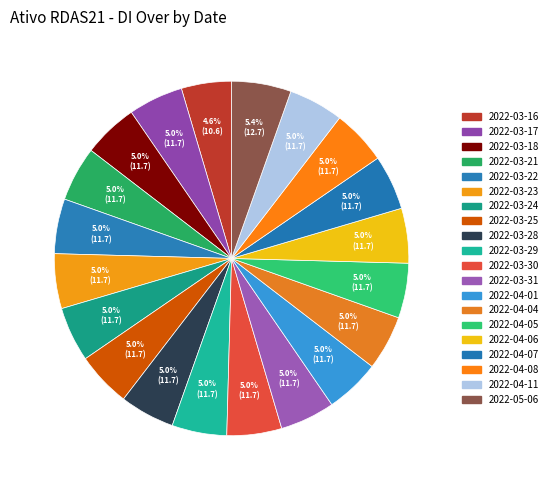

Does any single category account for the majority?

No